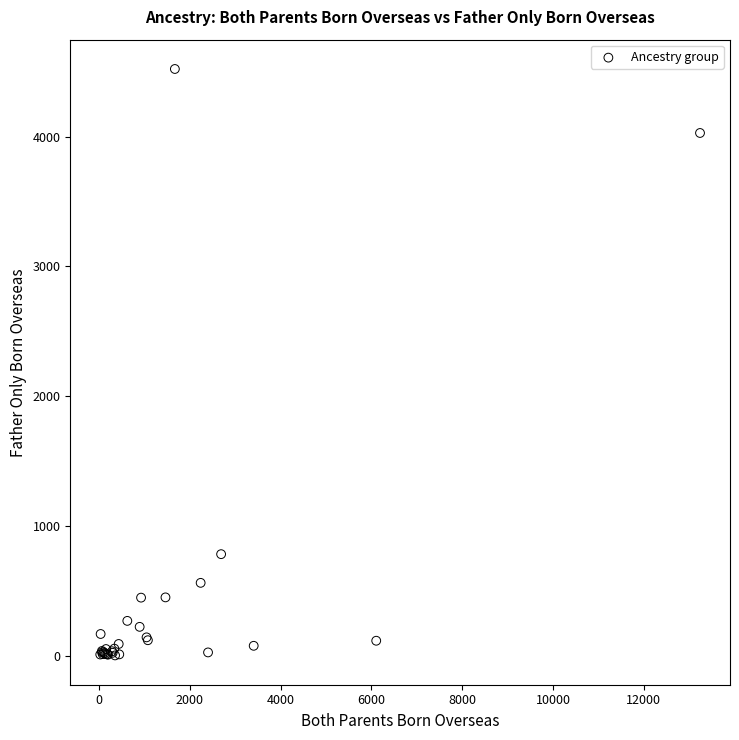

What Y value in the scatter plot is closest to 2262?

783